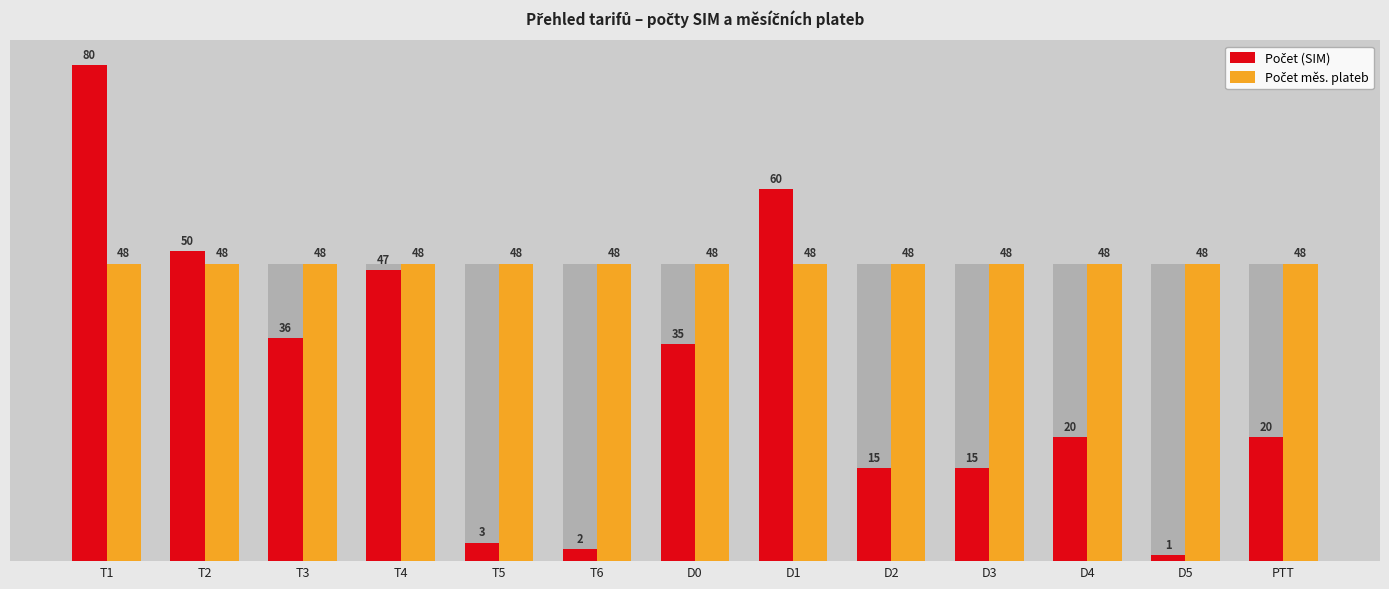

How many bars are there in total?

26